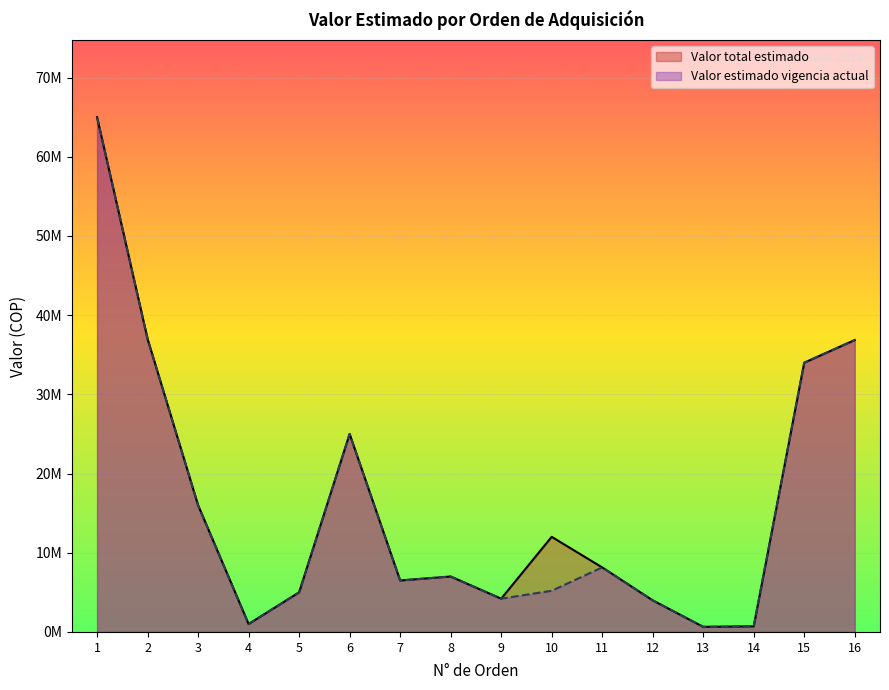

What is the value of the Valor estimado vigencia point at the 9th from the left?

4200000